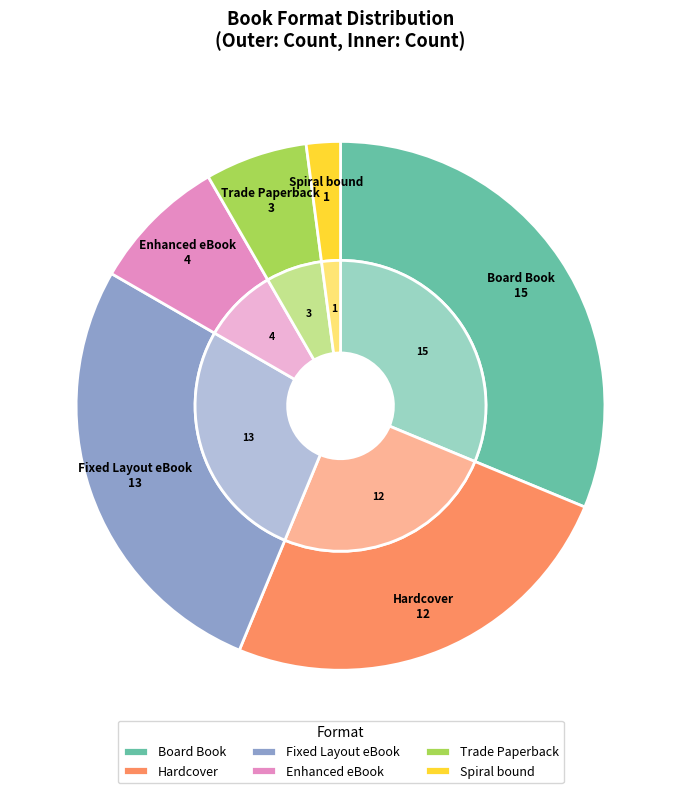

What is the smallest slice in the pie chart?

Spiral bound